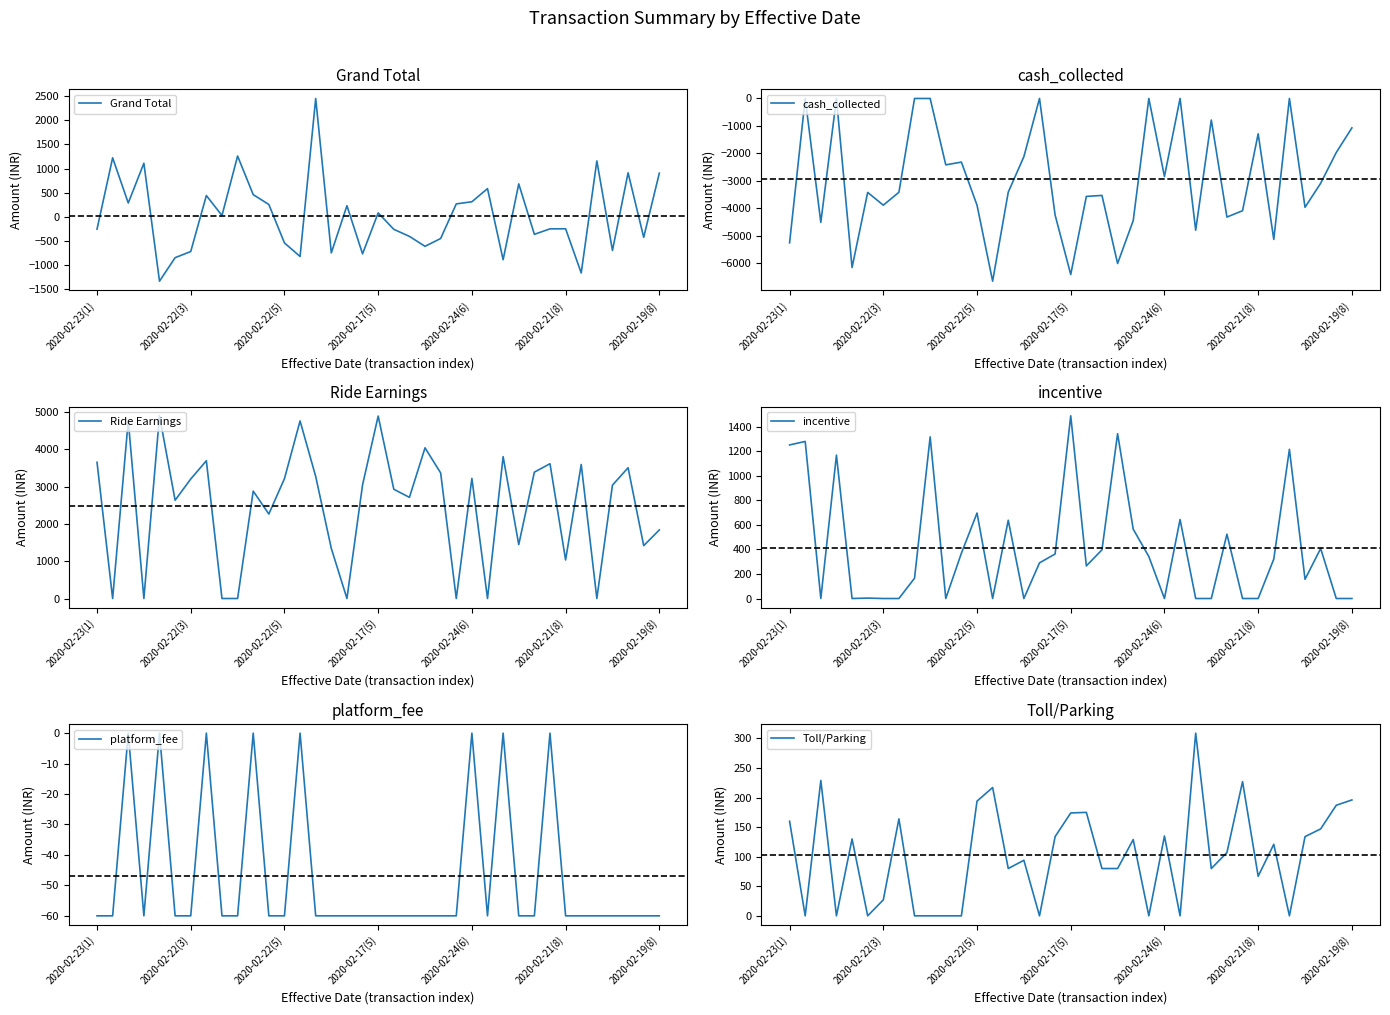

Count the number of categories in the chart.

37